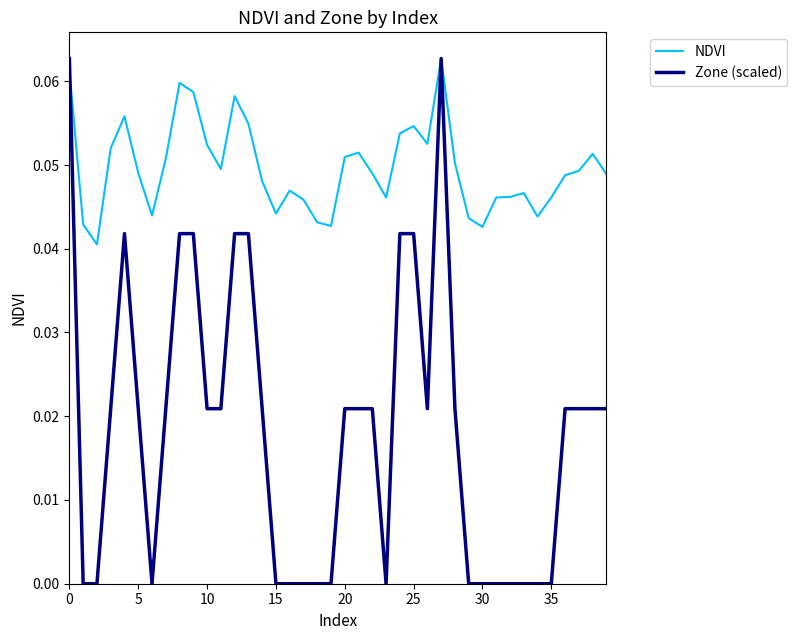

Which series has the largest total across all categories?

NDVI